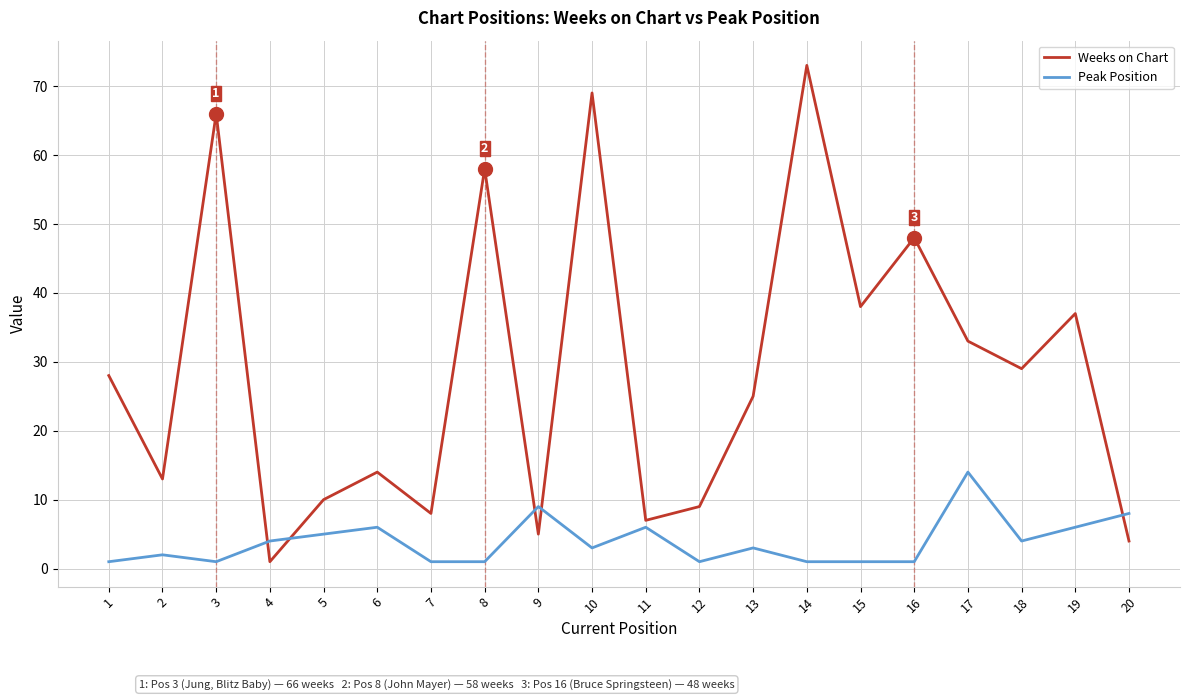

The value of Weeks on Chart at 14 is 38. True or false?

False